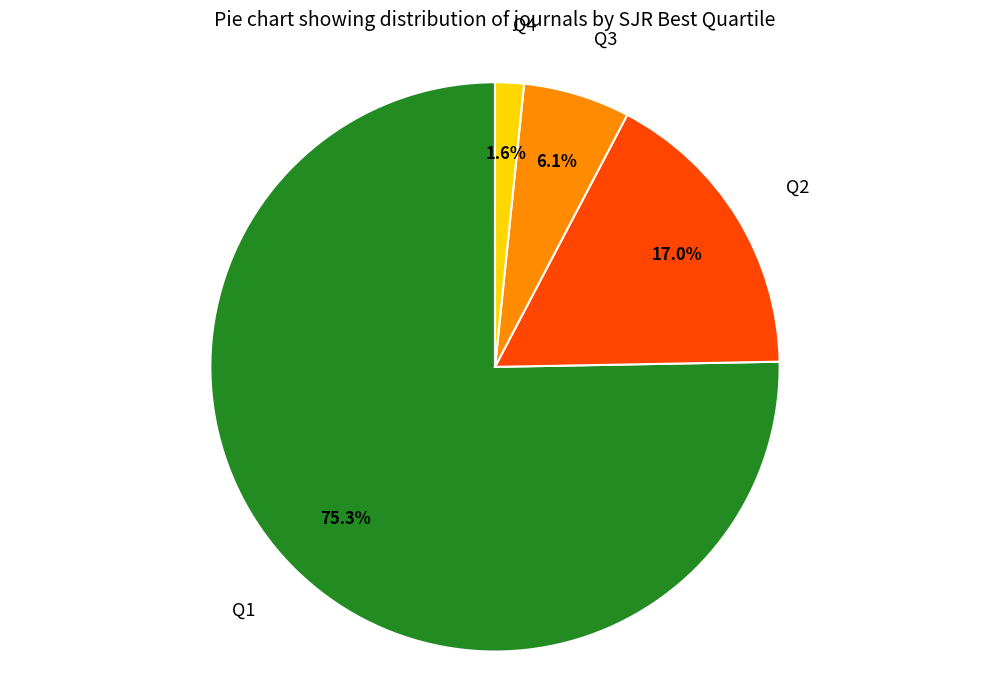

Which category accounts for the majority?

Q1